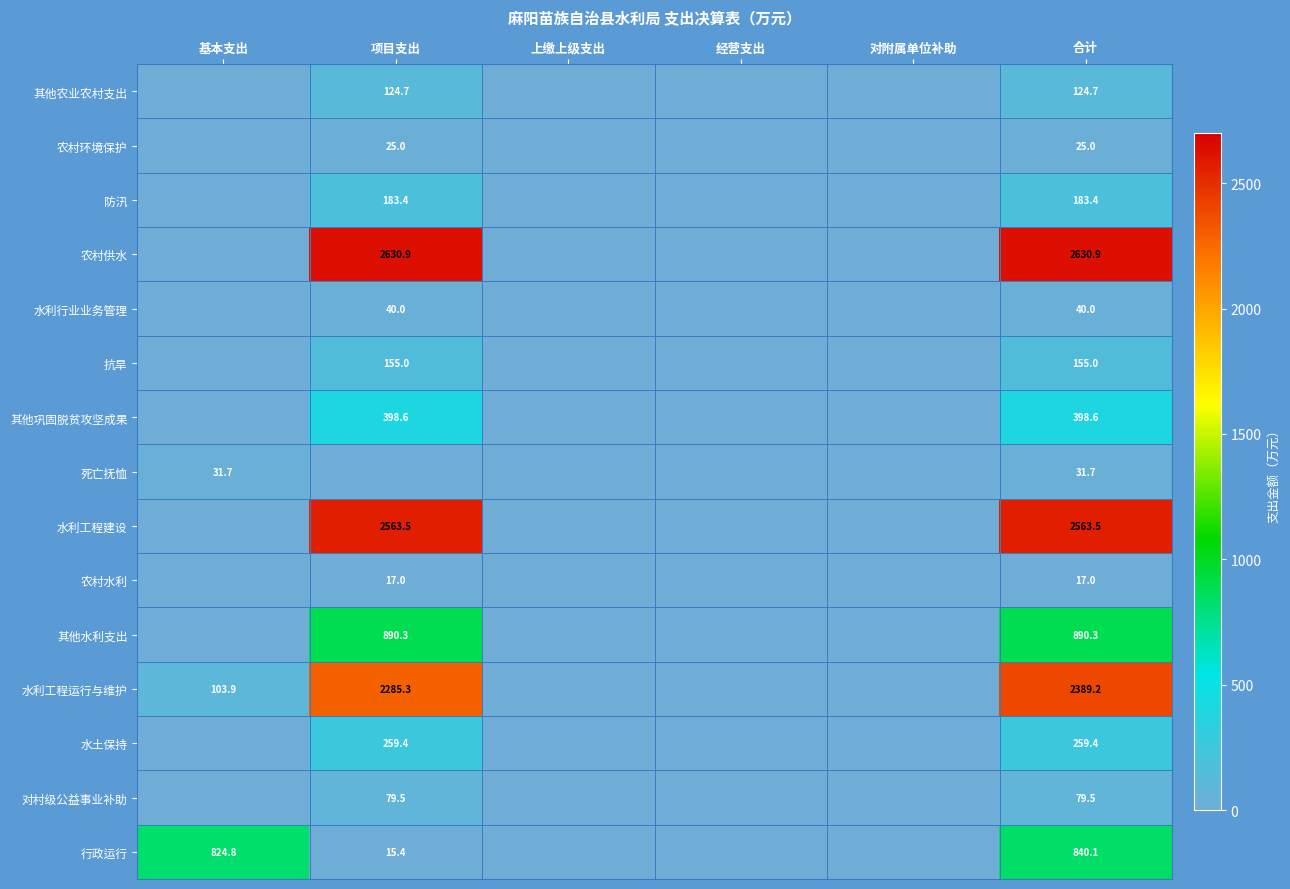

What is the spread (max minus min) of values at 项目支出?

2630.9